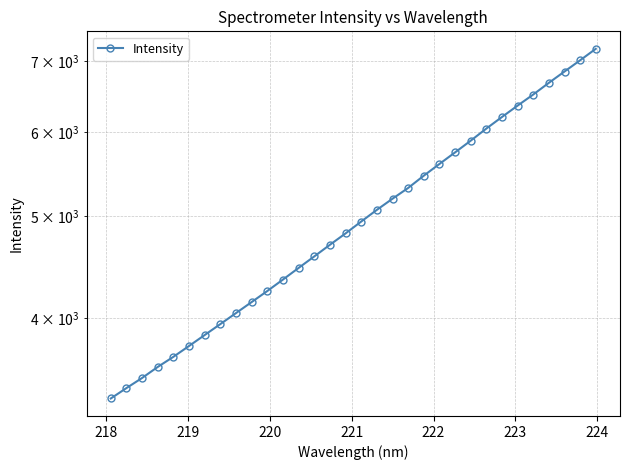

What is the difference between the maximum and second lowest values?

3748.5